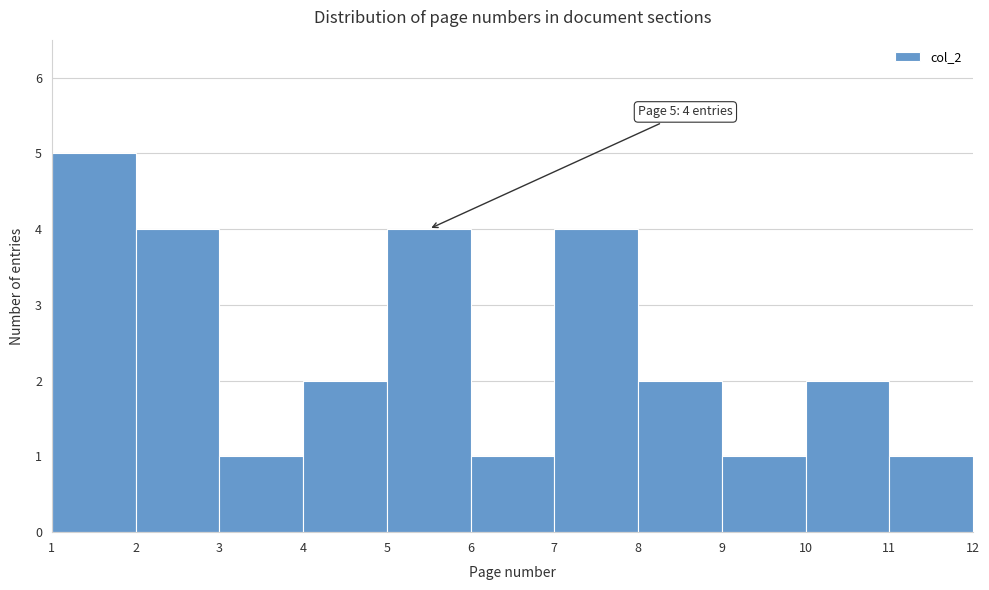

Over which range of the x-axis is the bar tallest?

1 to 2